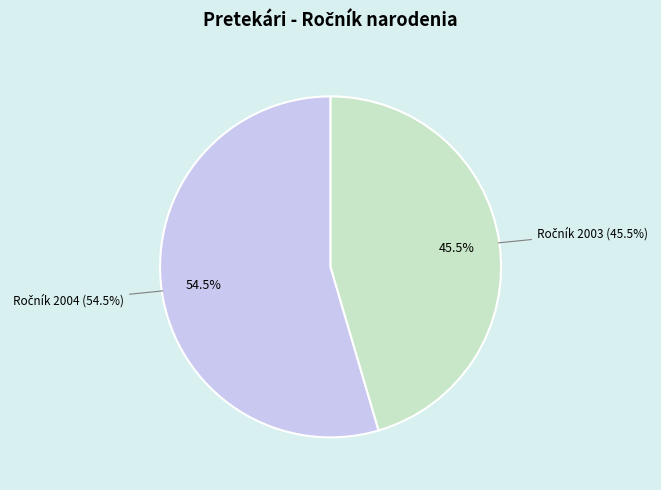

Is there any slice that represents more than half of the pie?

No